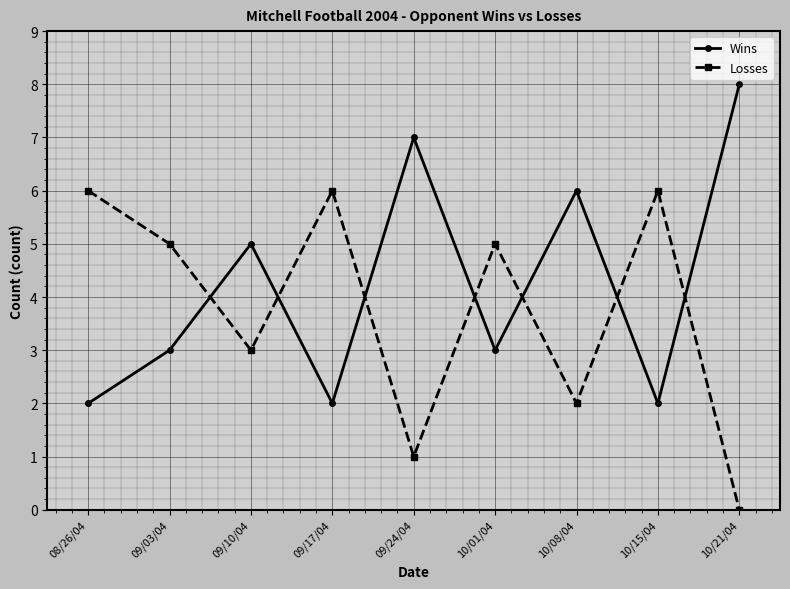

Between which two adjacent categories do Losses and Wins first intersect?

09/03/04 and 09/10/04